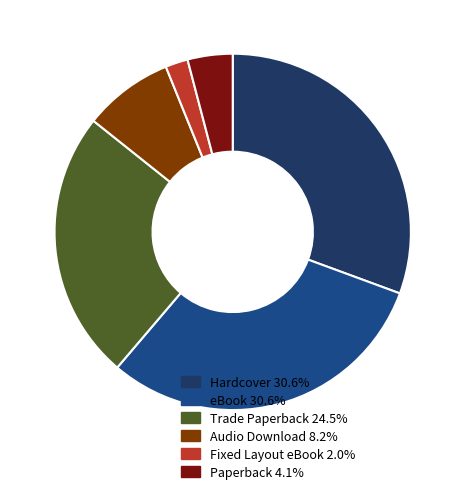

Does any single category account for the majority?

No